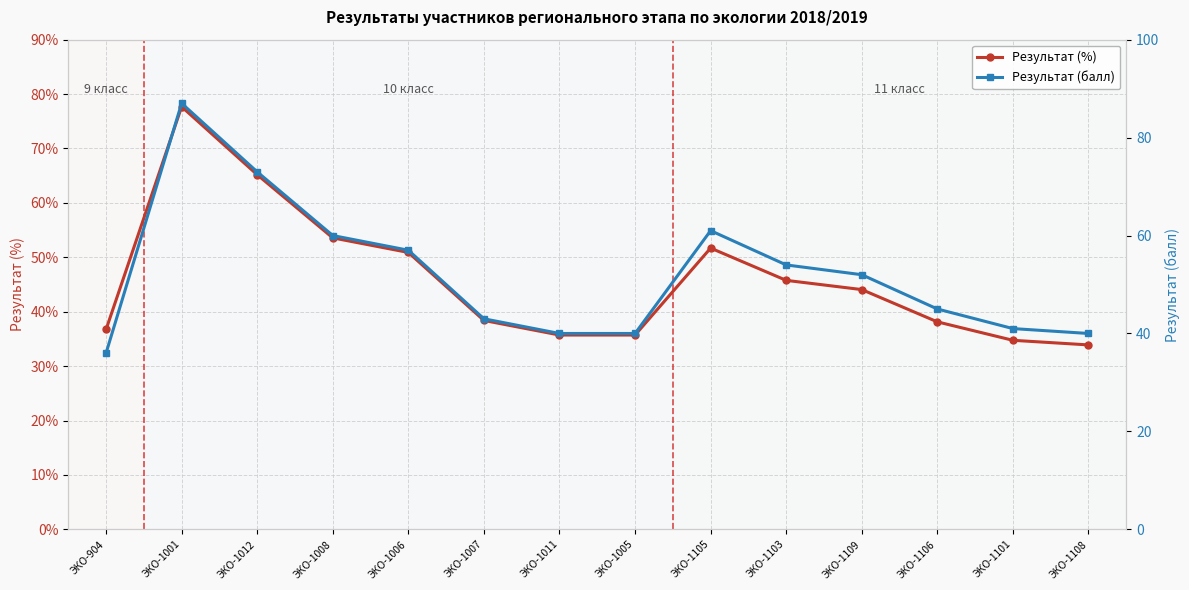

Which series changed the most between ЭКО-1011 and ЭКО-1109?

Результат (балл)